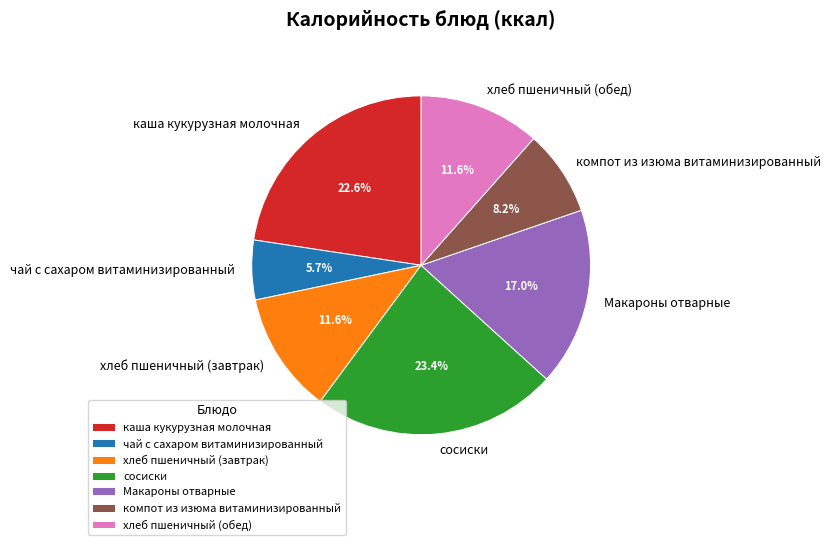

To the nearest percent, what is the difference between the largest and smallest slice percentages?

18%